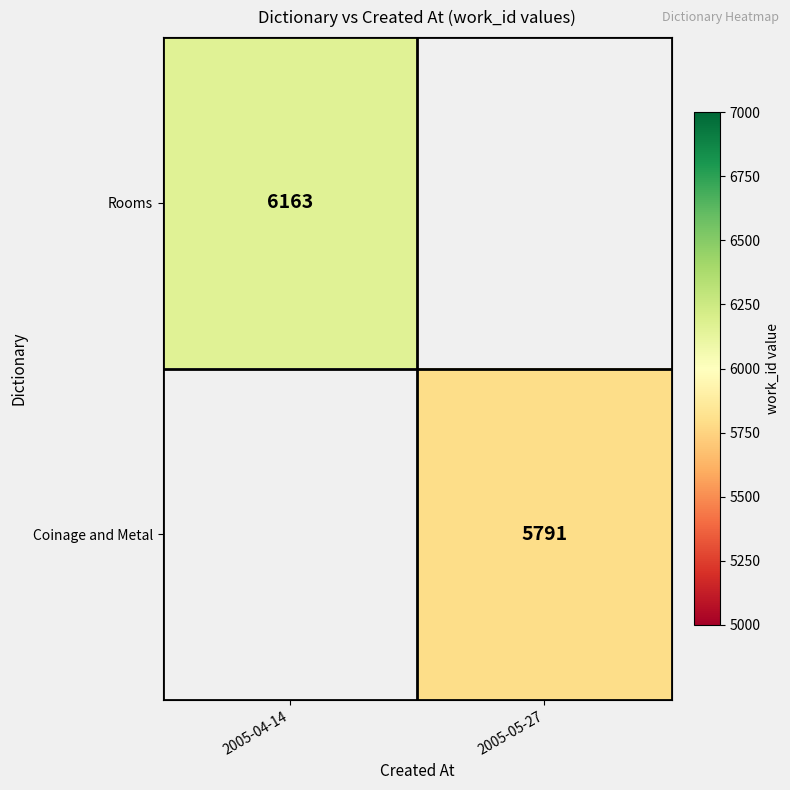

How many series are shown in this chart?

2